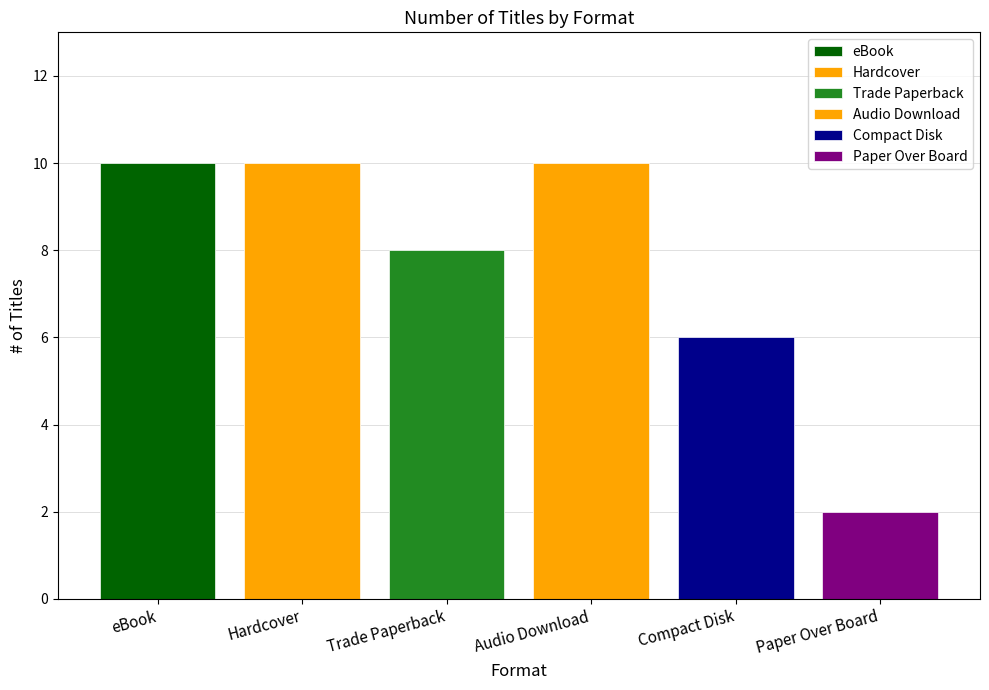

What is the average value?

8